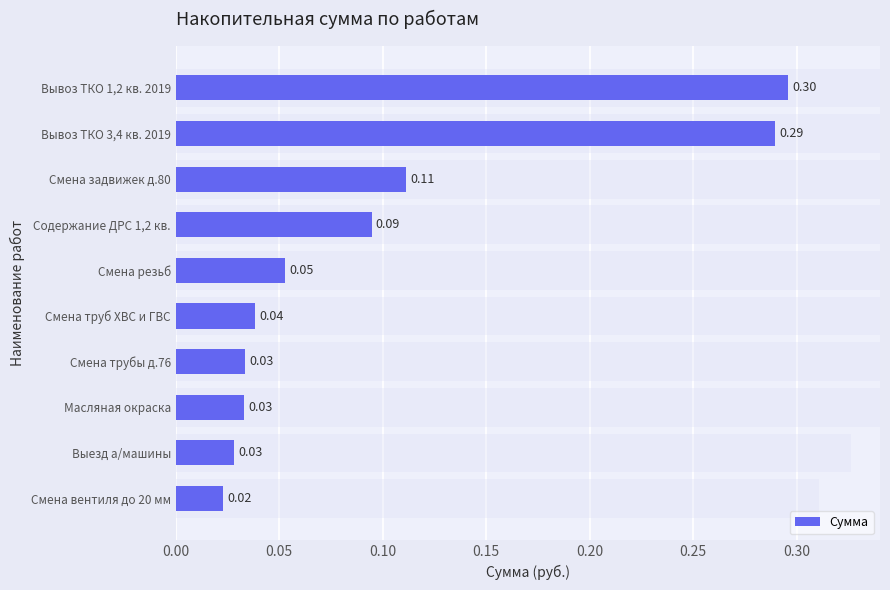

How many bars are there in total?

10